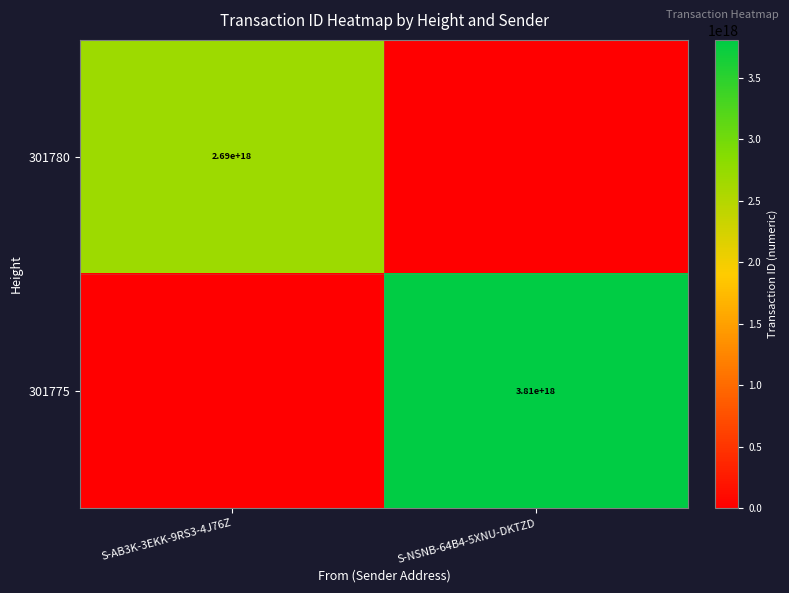

True or false: 301780 has a value of 2690000000000000000 at S-AB3K-3EKK-9RS3-4J76Z.

True